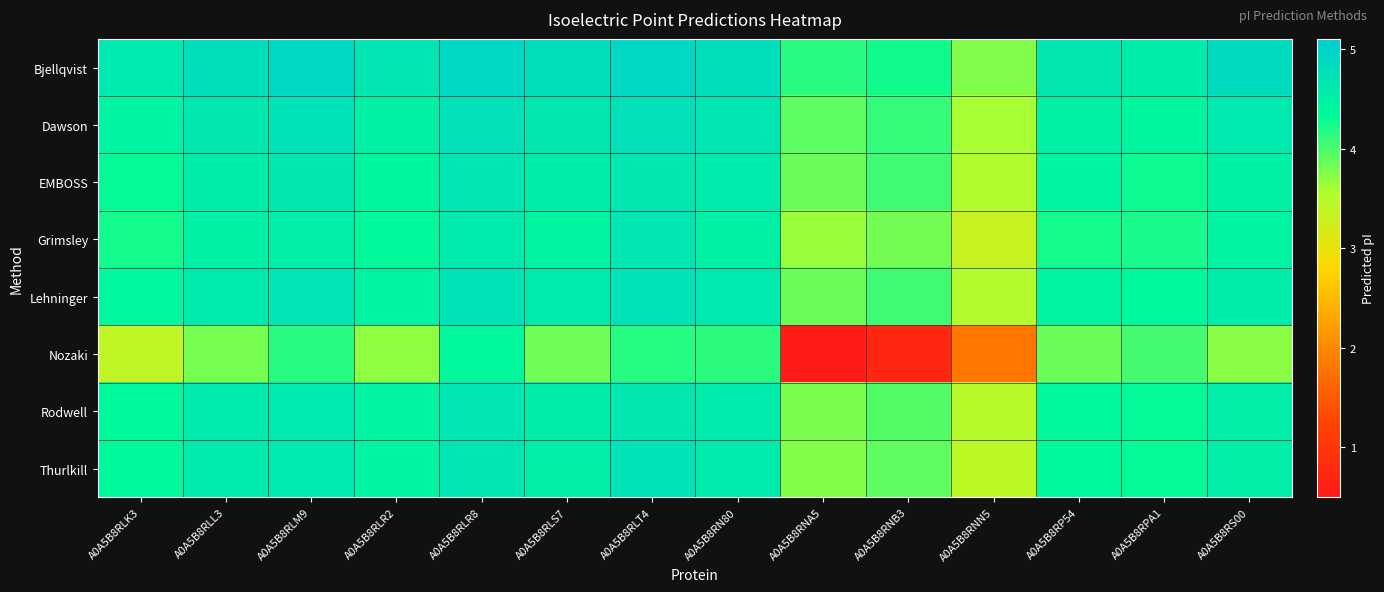

What is the greatest value displayed?

4.9